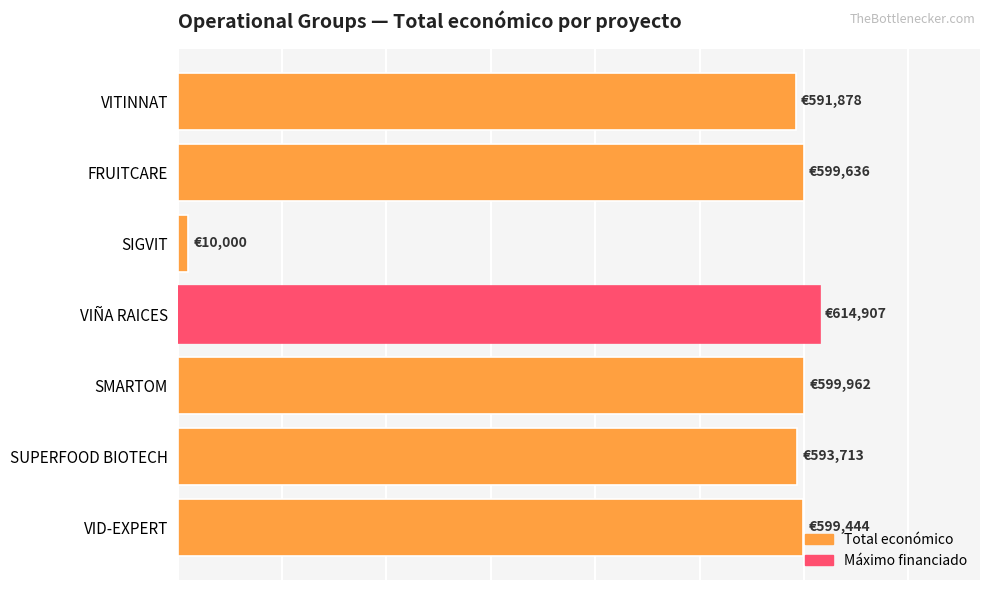

Which category has the highest value across all series?

VIÑA RAICES